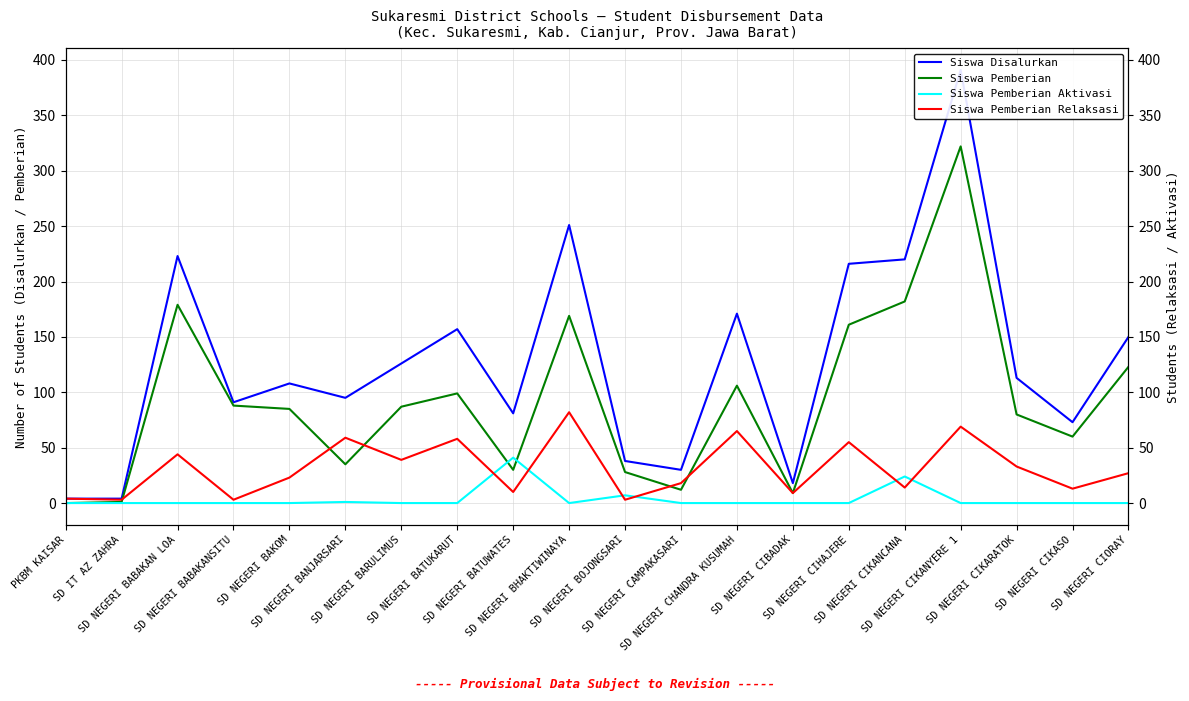

Which series changed the most between SD NEGERI CIBADAK and SD NEGERI CIKARATOK?

Siswa Disalurkan